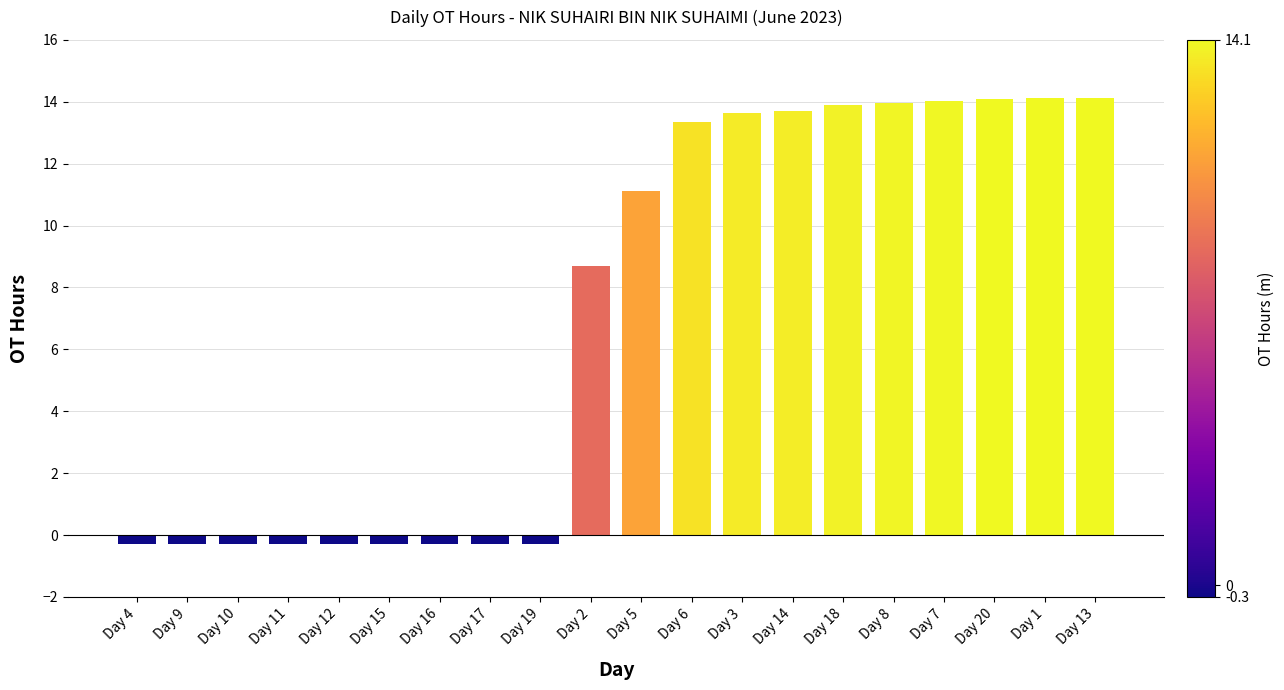

How many bars are there in total?

20